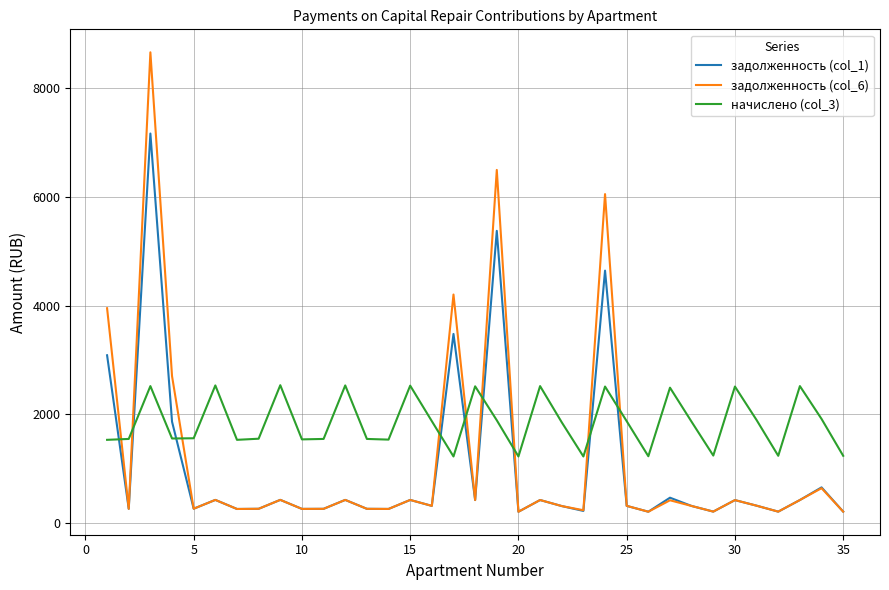

What is the difference between the maximum and minimum values in the начислено (col_3) series?

1312.4